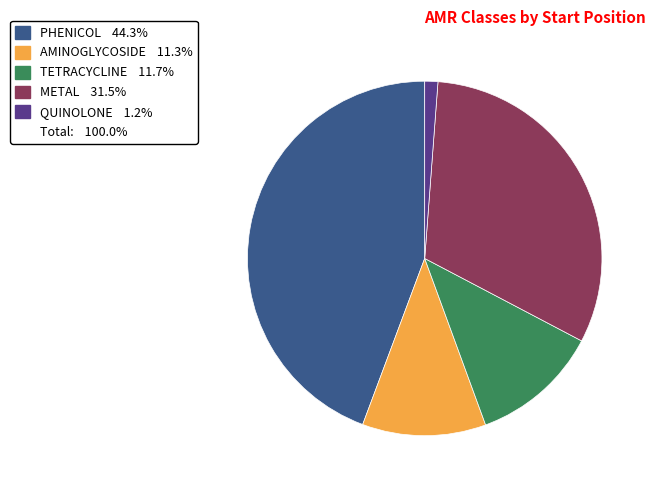

Is there any slice that represents more than half of the pie?

No